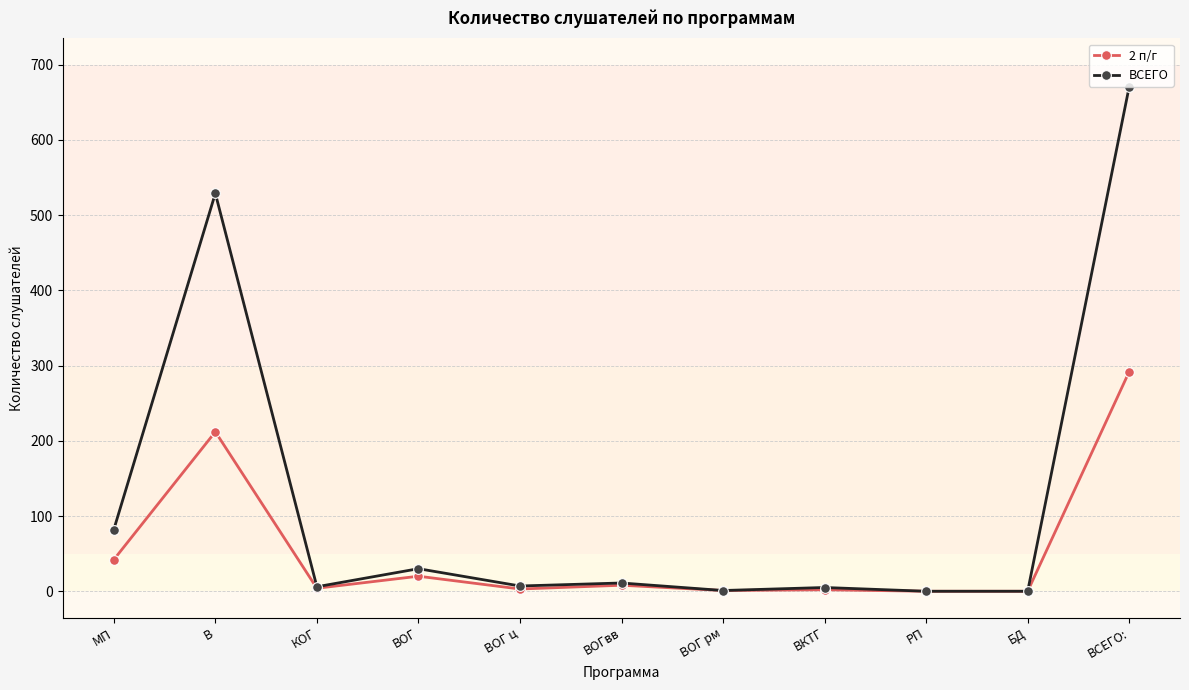

What is the value of the 2 п/г point at the 1st from the left?

42